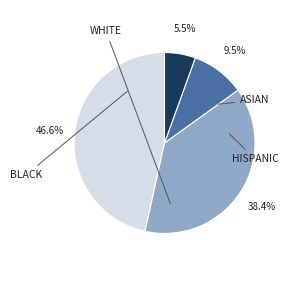

Is there a majority slice in this chart?

No